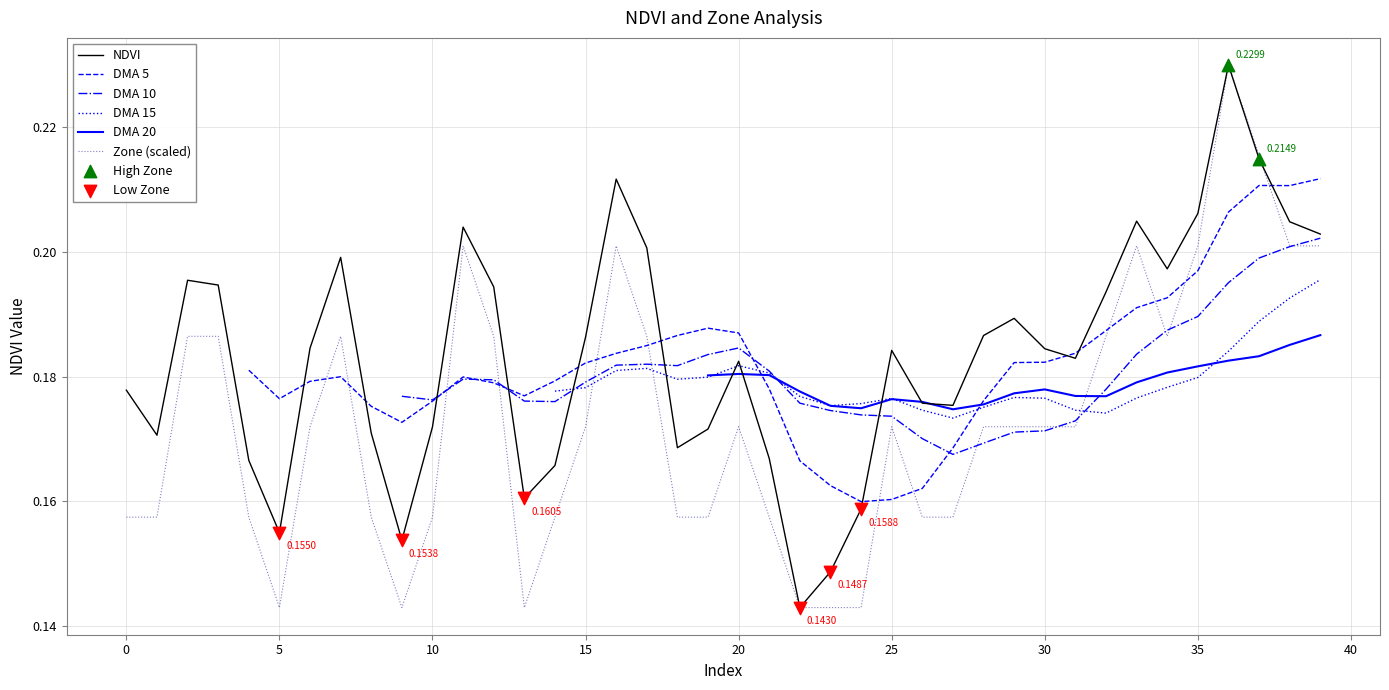

At how many categories does at least one series exceed 0?

40